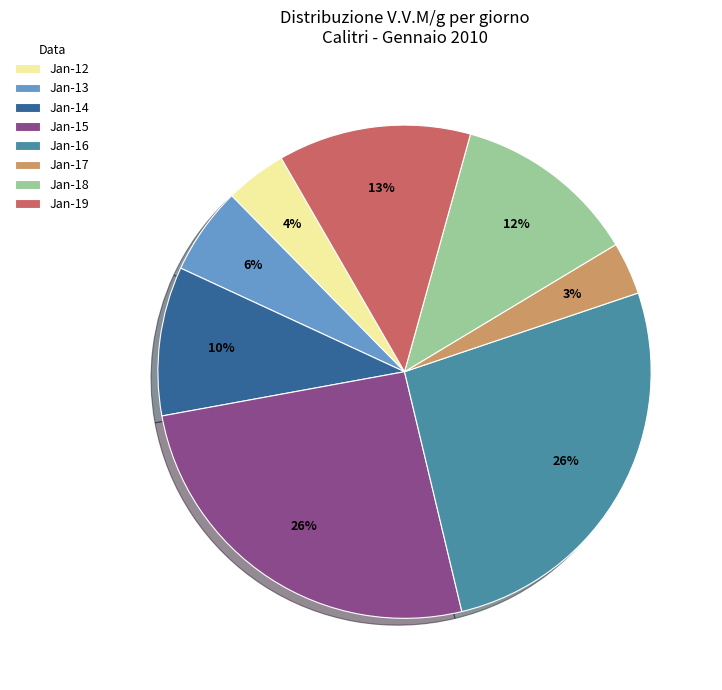

What is the smallest slice in the pie chart?

Jan-17